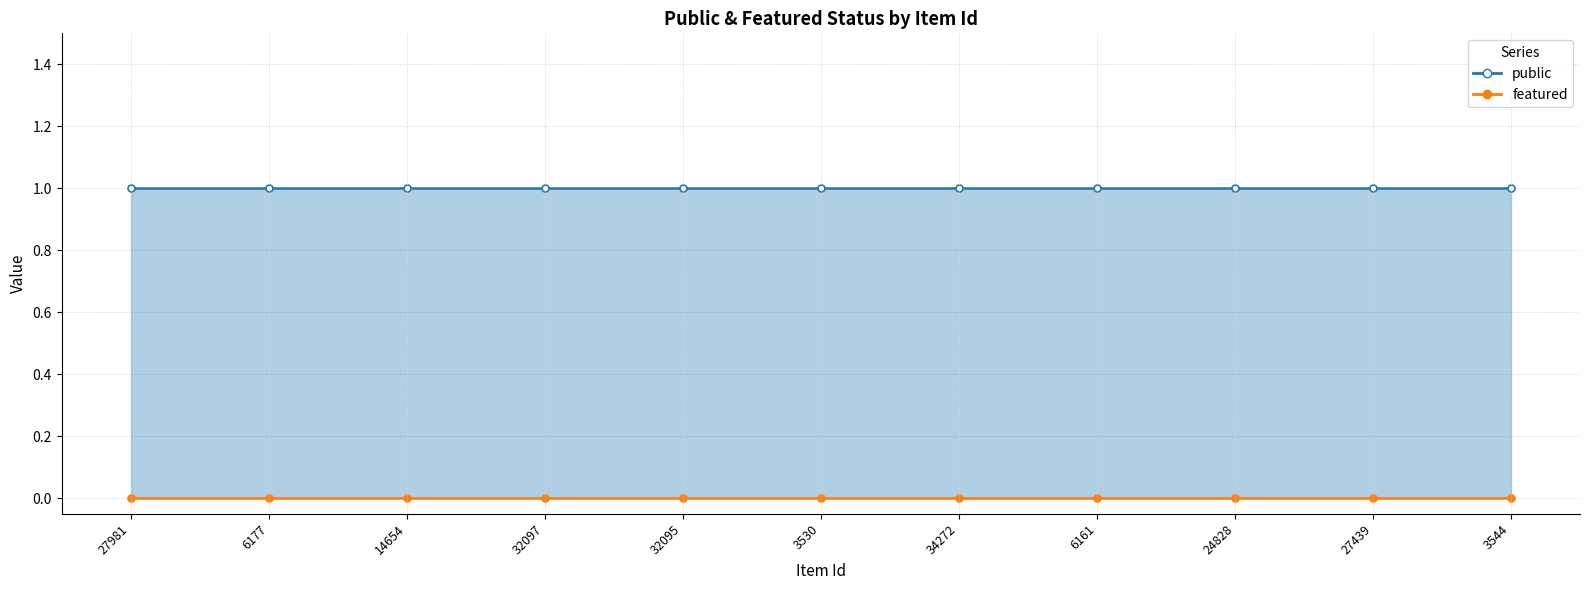

Rank the categories by public value from lowest to highest.

27981, 6177, 14654, 32097, 32095, 3530, 34272, 6161, 24828, 27439, 3544